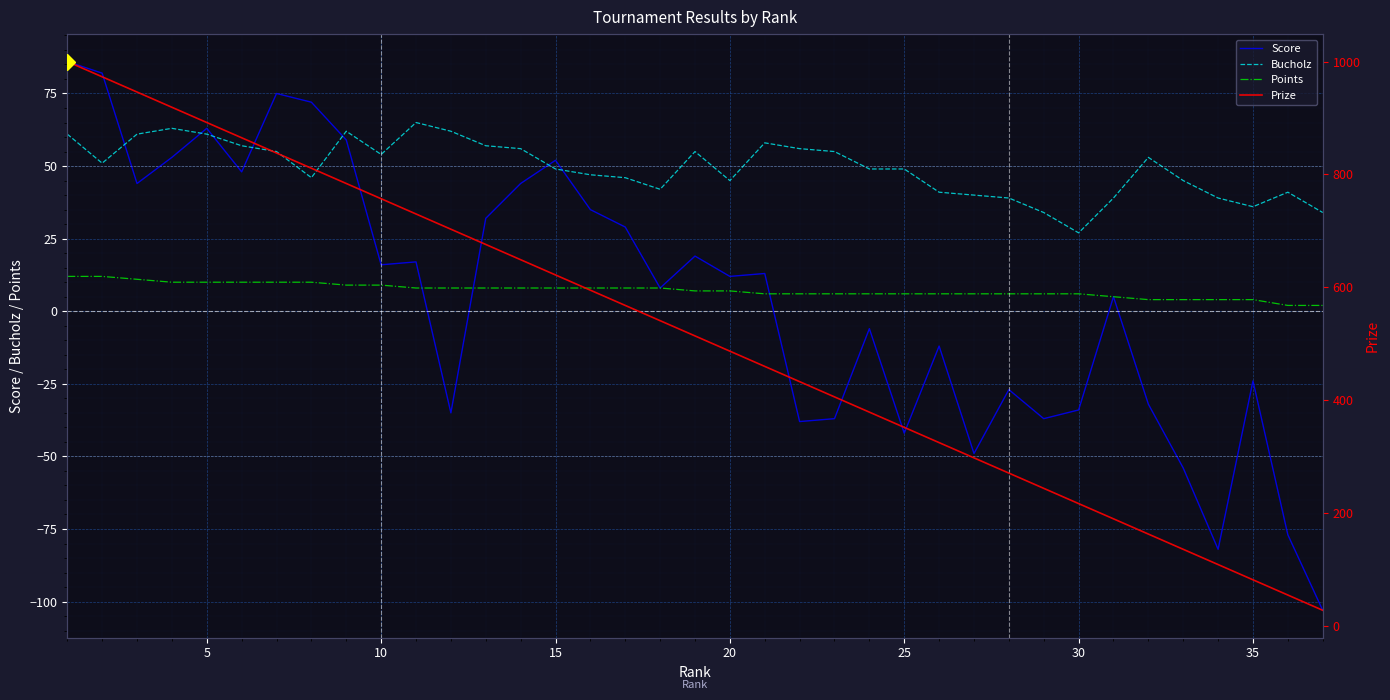

At which label does Bucholz reach its minimum?

30